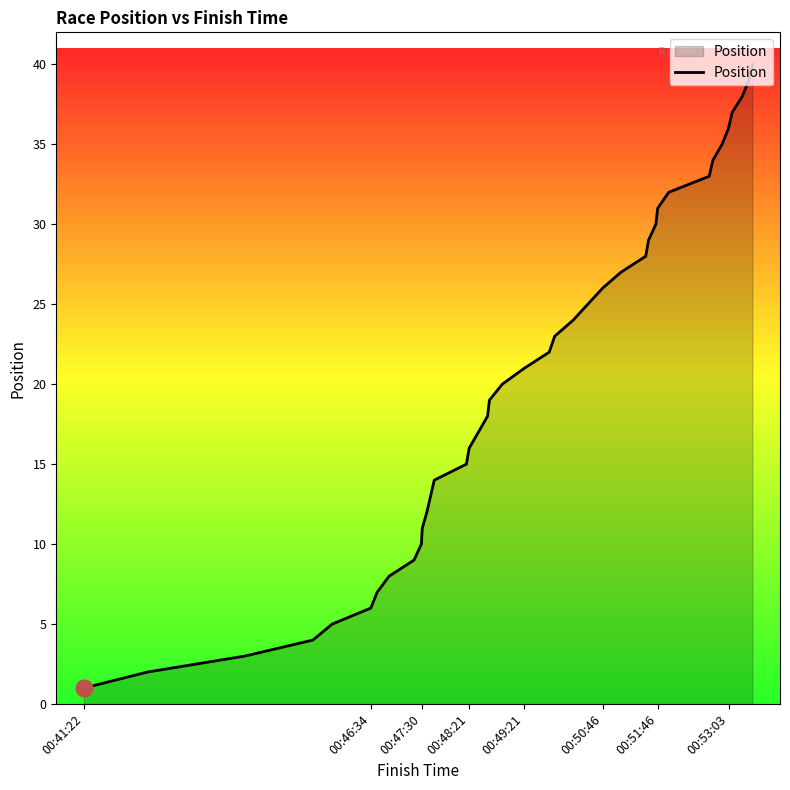

What is the difference between the maximum and minimum values?

39